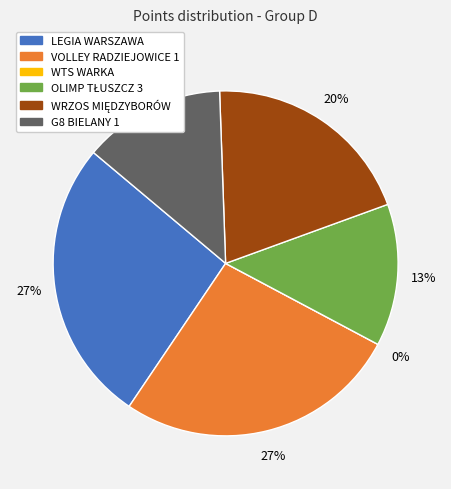

How many slices are in this pie chart?

6